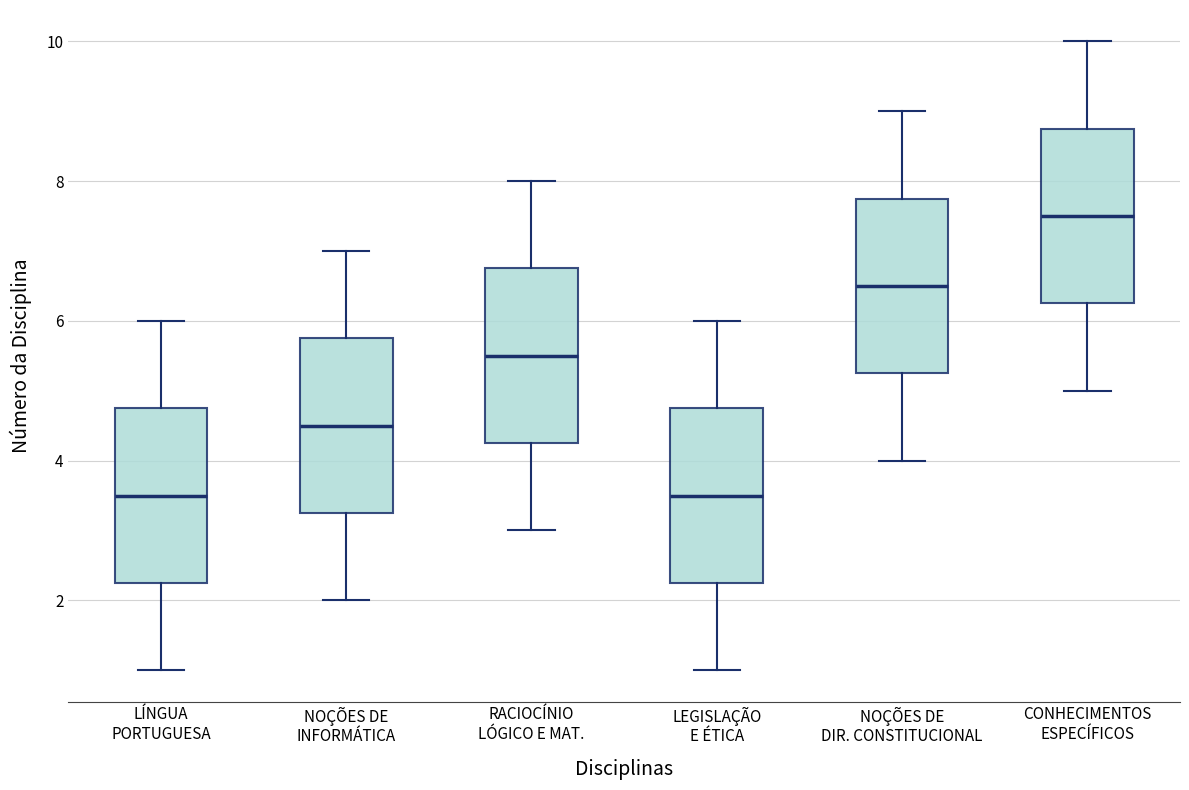

Where does the lower whisker of the box for RACIOCÍNIO LÓGICO E MAT. end on the y-axis? The values are not printed on the chart, so give them approximately, as read against the axis.

3.0